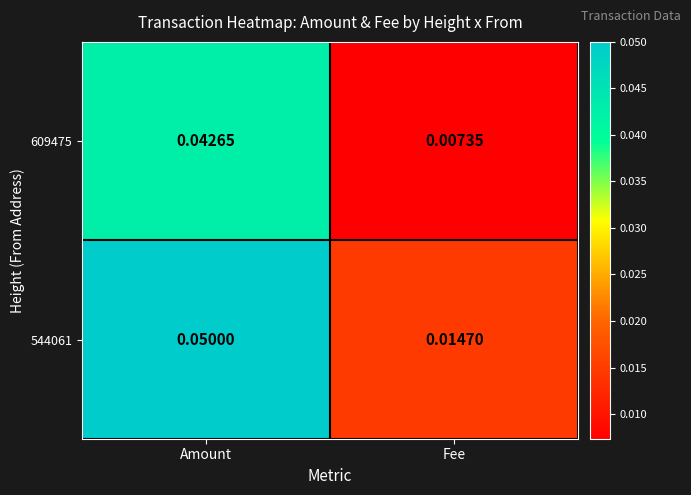

At which category is the sum across all series the highest?

Amount